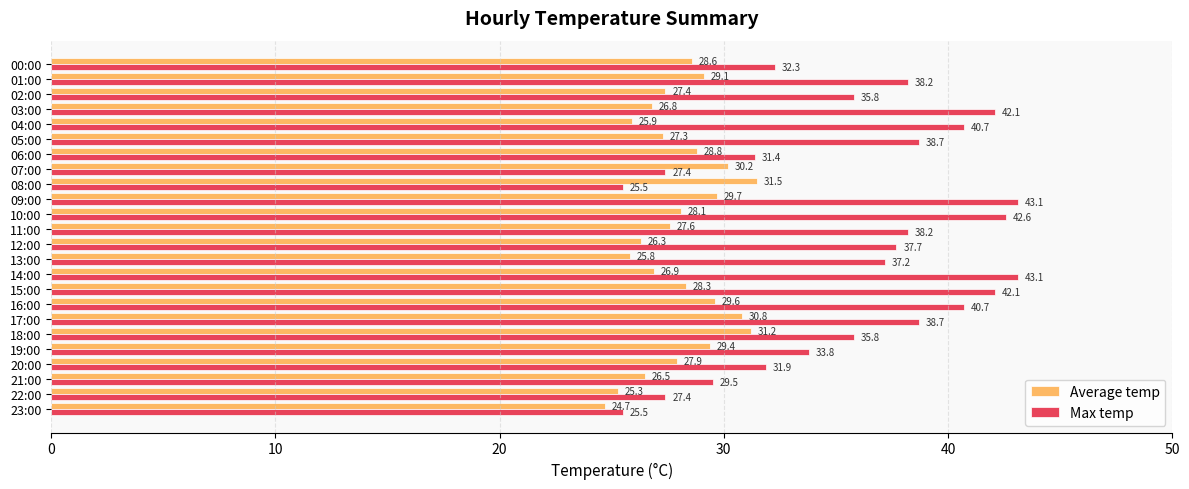

Which category has the lowest value across all series?

23:00